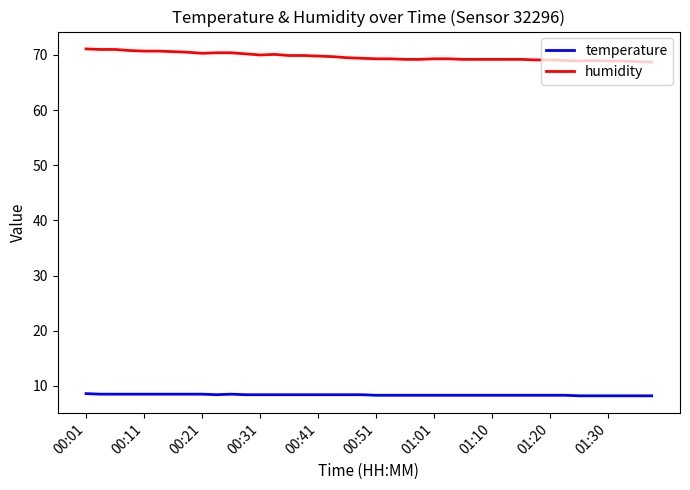

Does the chart display data point markers on the line(s)?

No